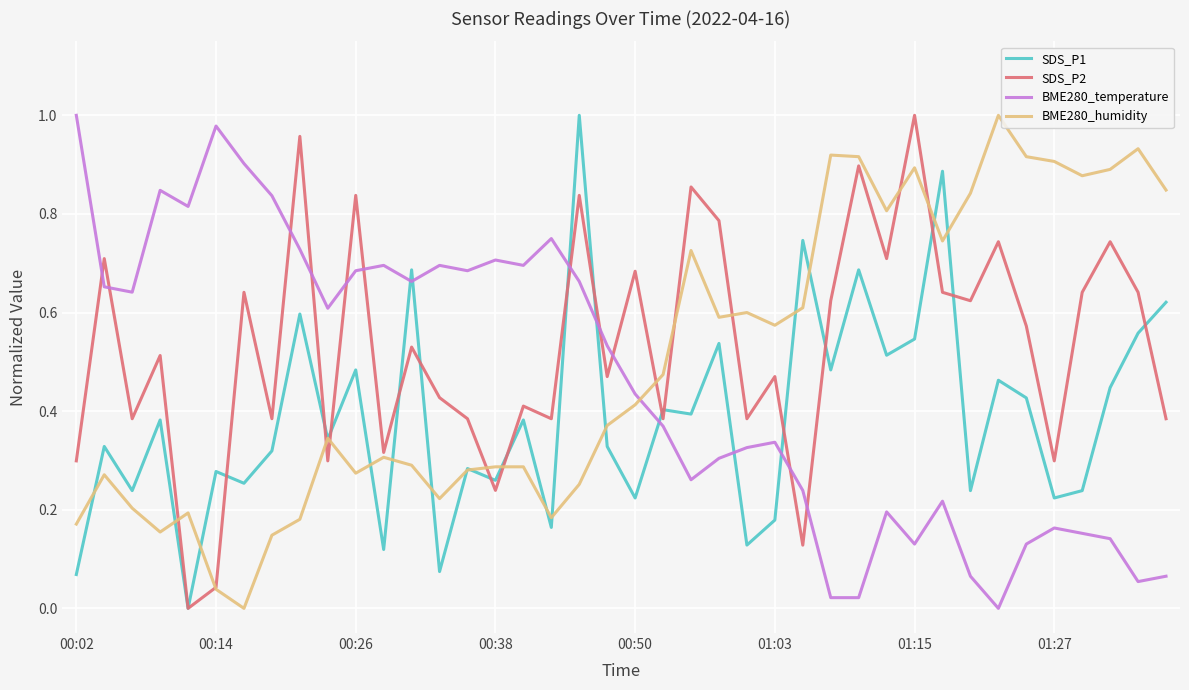

Rank the series by their average value, from lowest to highest.

SDS_P1, BME280_temperature, BME280_humidity, SDS_P2